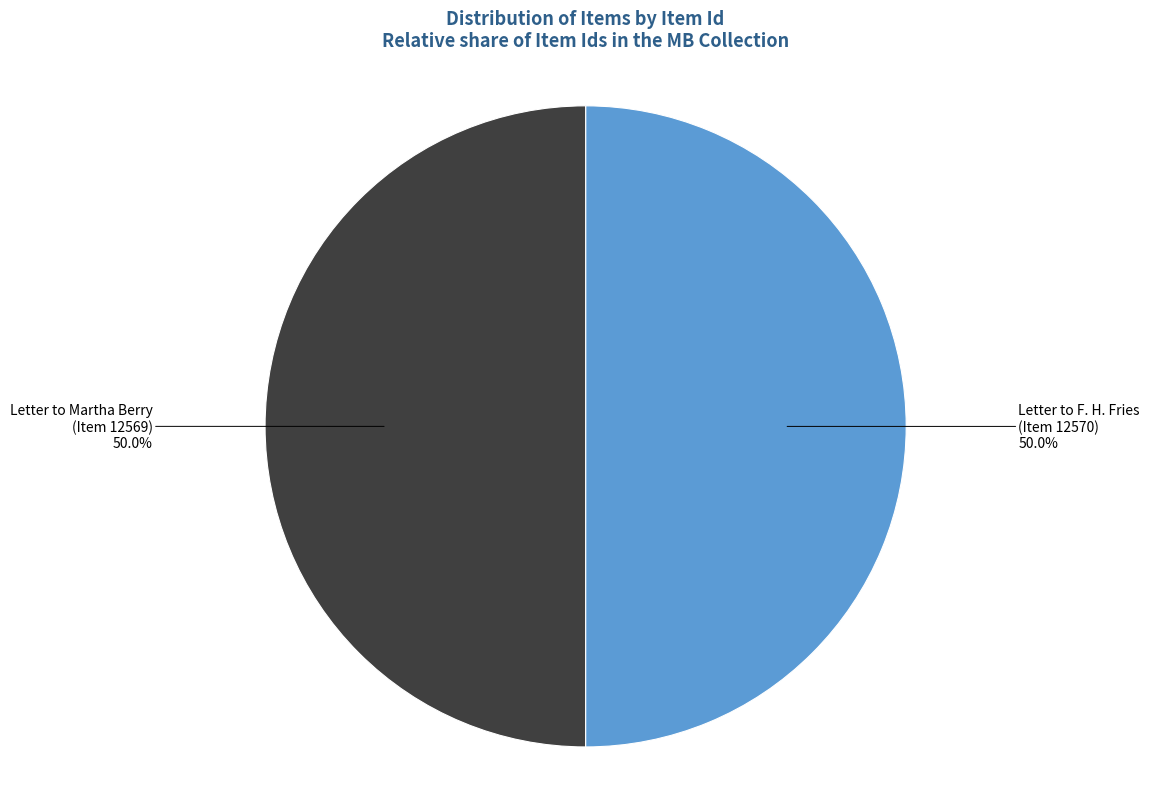

Do Letter to Martha Berry (Item 12569) and Letter to F. H. Fries (Item 12570) together represent more than half of the pie?

Yes